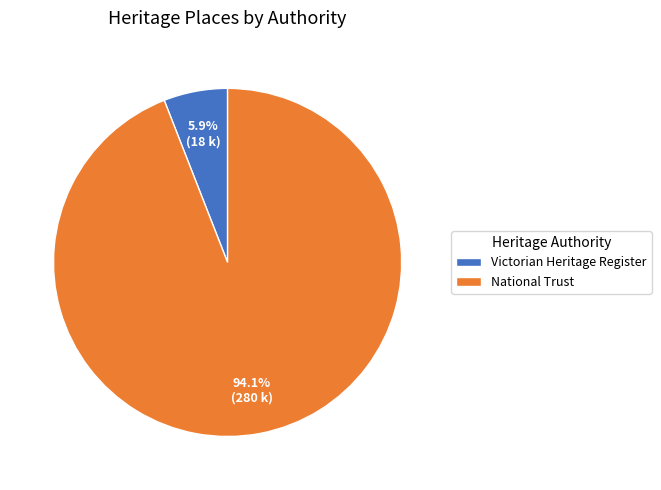

Does National Trust represent more than half of the total?

Yes